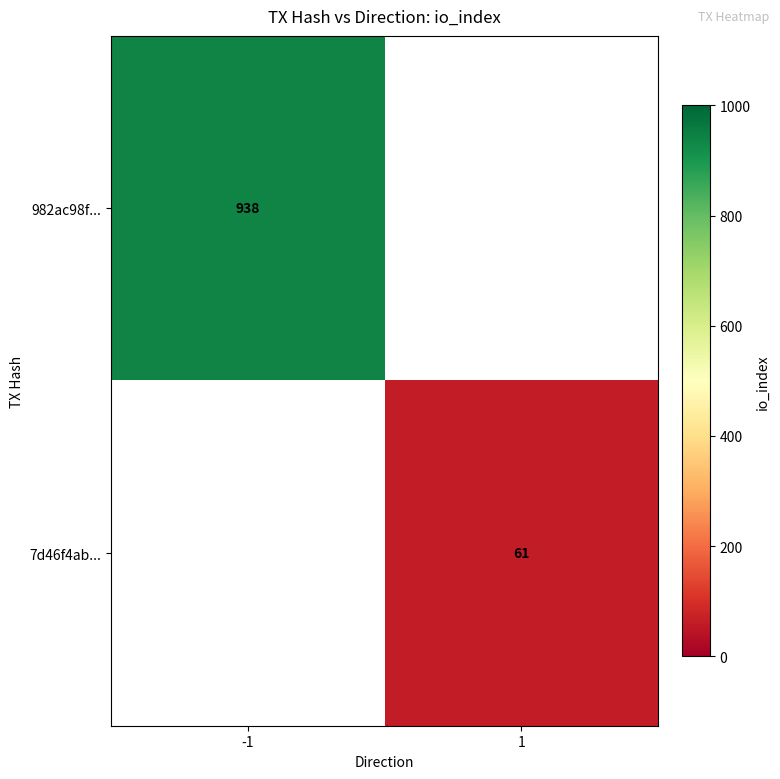

Is the value of 7d46f4ab... at 1 greater than the value of 982ac98f... at -1?

No